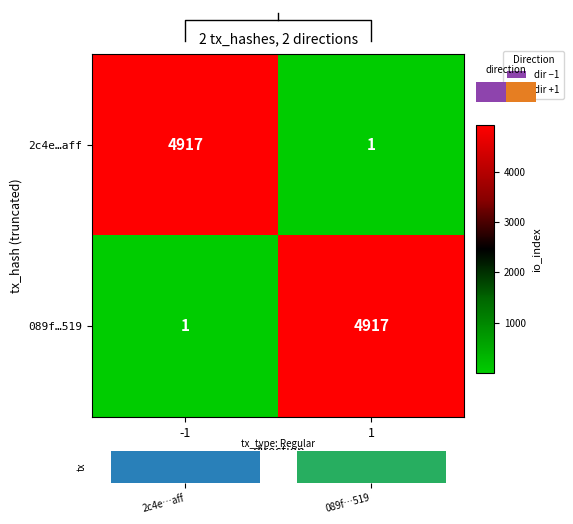

At how many categories does at least one series exceed 3856?

2